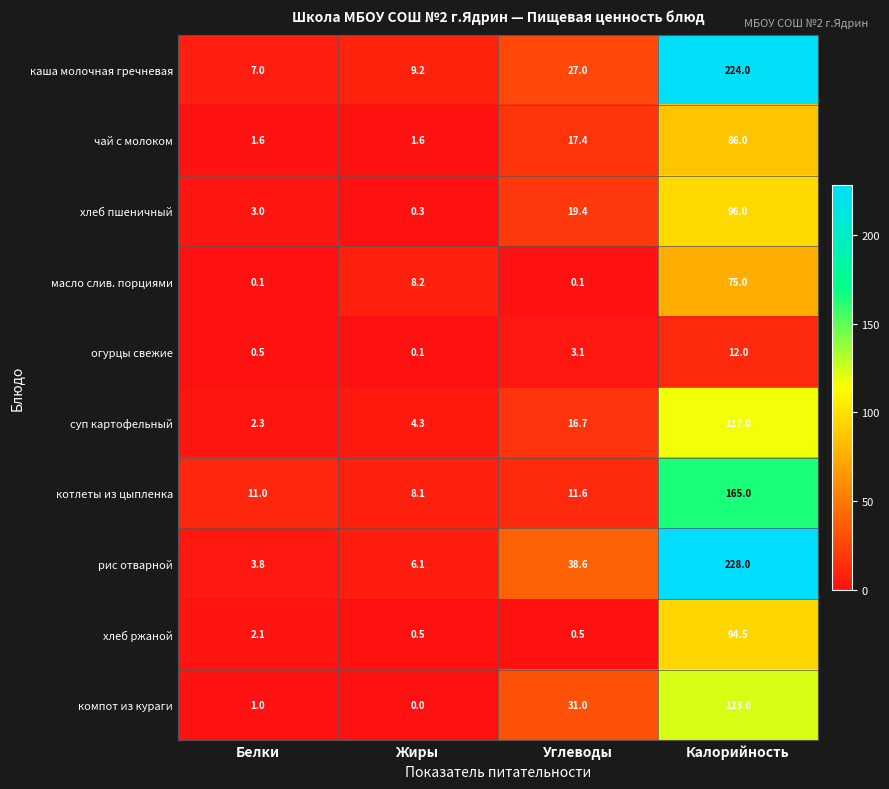

Which series has the largest range (max minus min)?

рис отварной